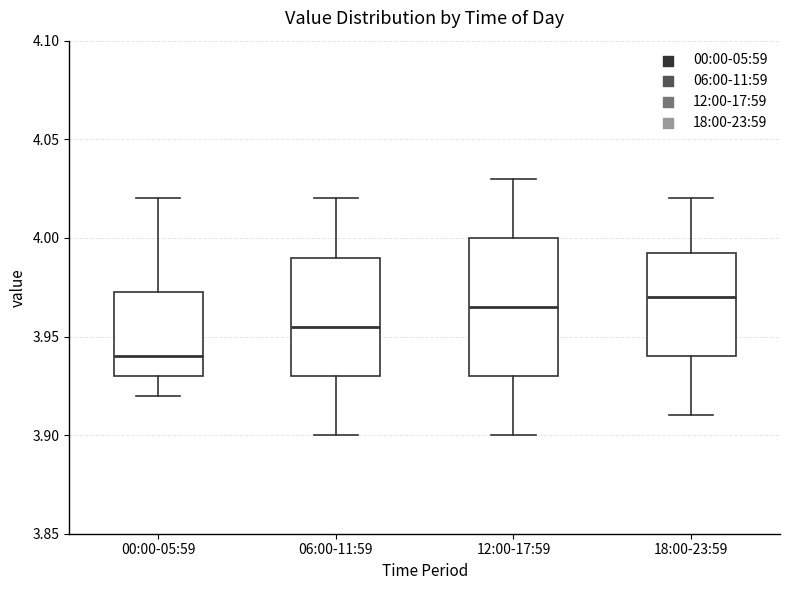

Reading left to right, read every box against the y-axis: the position of its median line, the range the box covers, and the ends of its whiskers. The values are not printed on the chart, so give them approximately, as read against the axis.

00:00-05:59: median 3.940, box 3.930 to 3.975, whiskers 3.920 to 4.020
06:00-11:59: median 3.955, box 3.930 to 3.990, whiskers 3.900 to 4.020
12:00-17:59: median 3.965, box 3.930 to 4.000, whiskers 3.900 to 4.030
18:00-23:59: median 3.970, box 3.940 to 3.995, whiskers 3.910 to 4.020